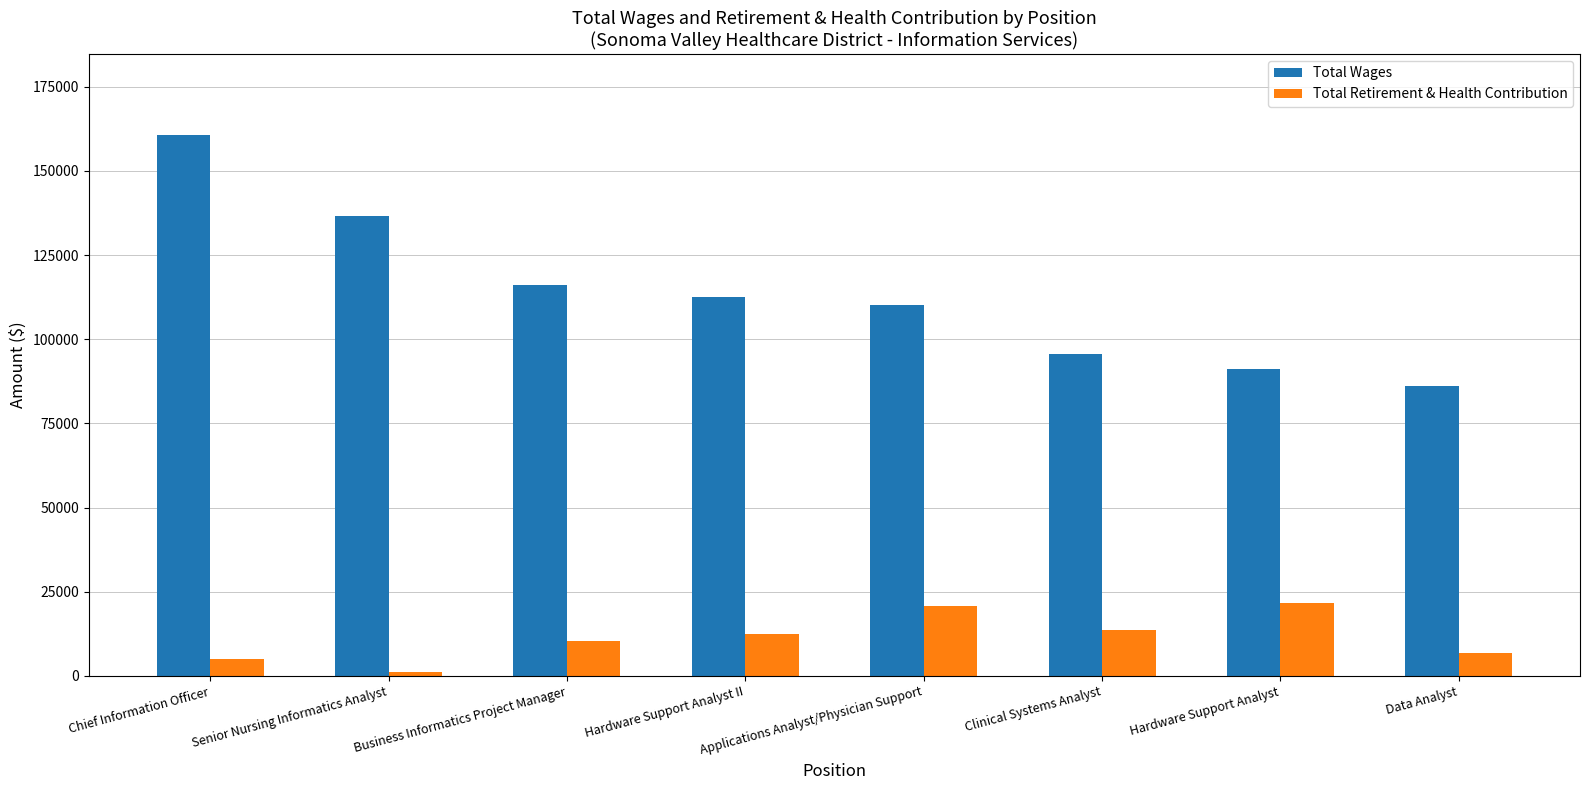

At which category is the sum across all series the highest?

Chief Information Officer